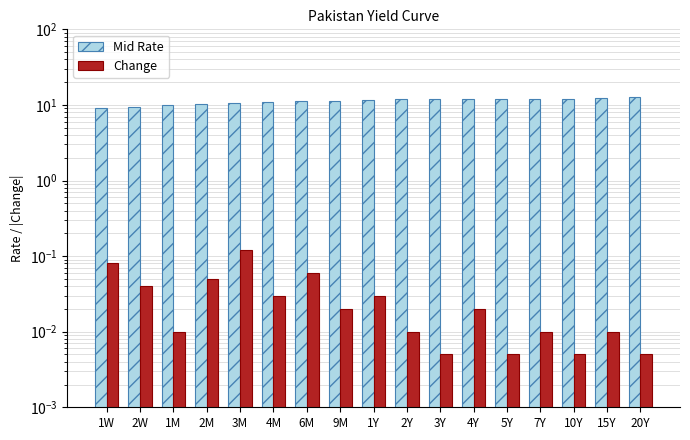

At which label does Mid Rate reach its peak?

20Y